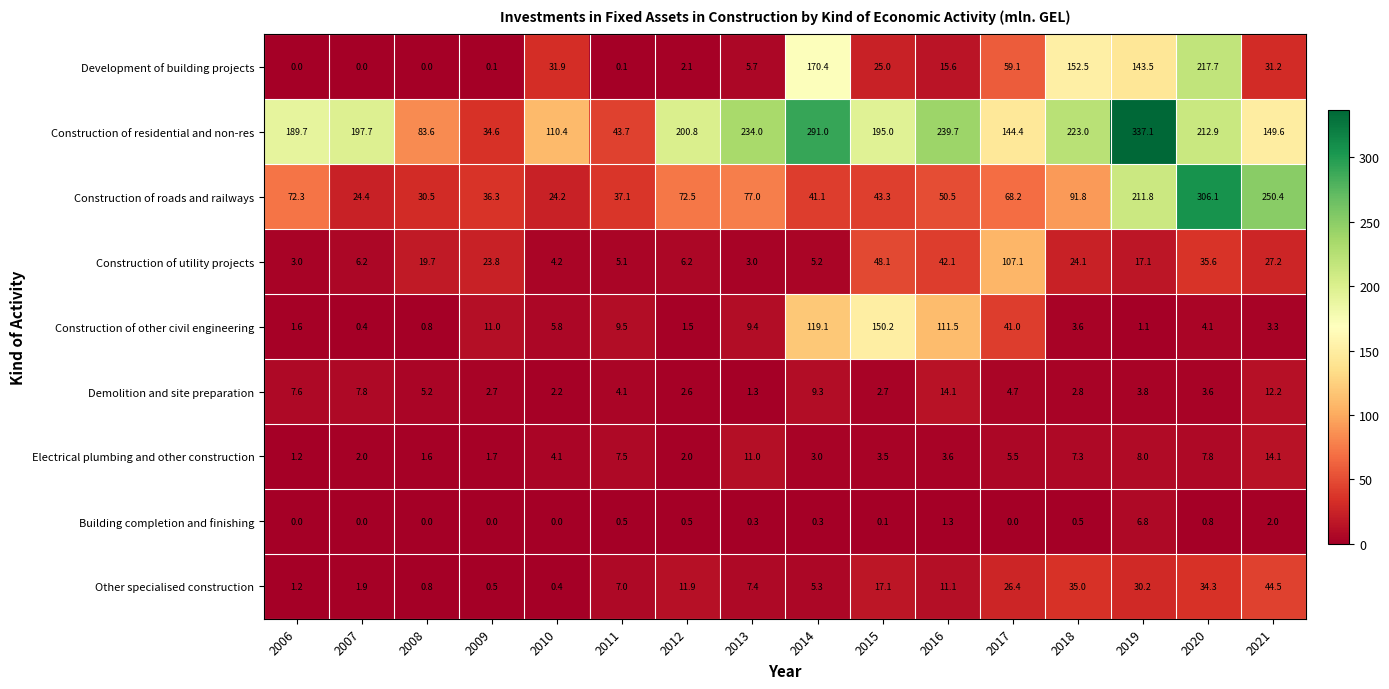

Which series changed the most between 2010 and 2019?

Construction of residential and non-res